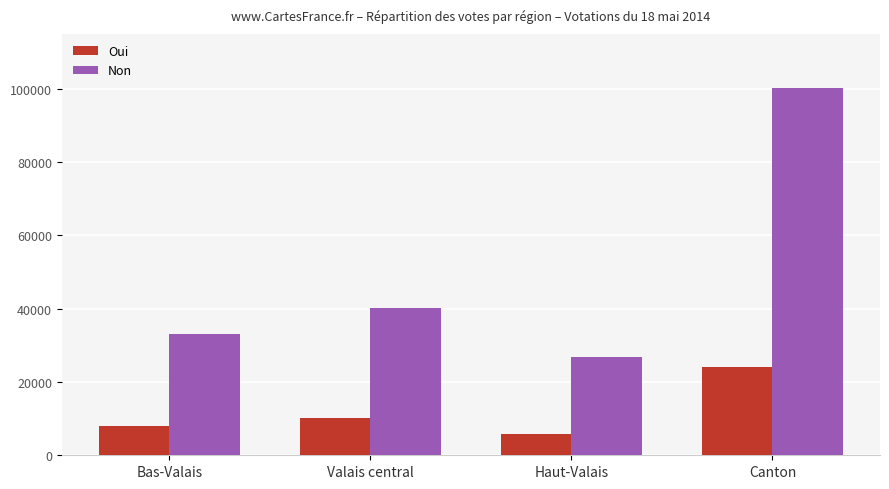

Count the number of categories in the chart.

4